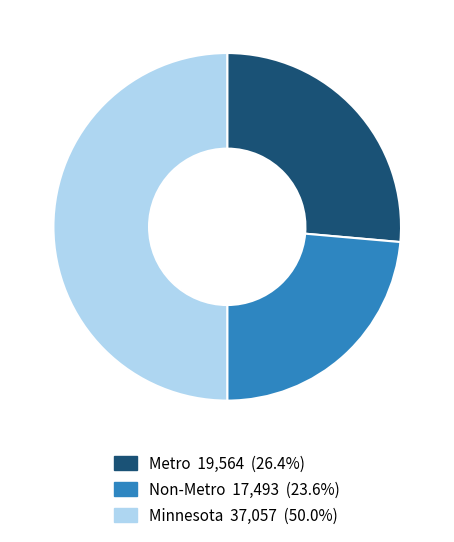

Combined, do Metro and Minnesota account for over 50%?

Yes